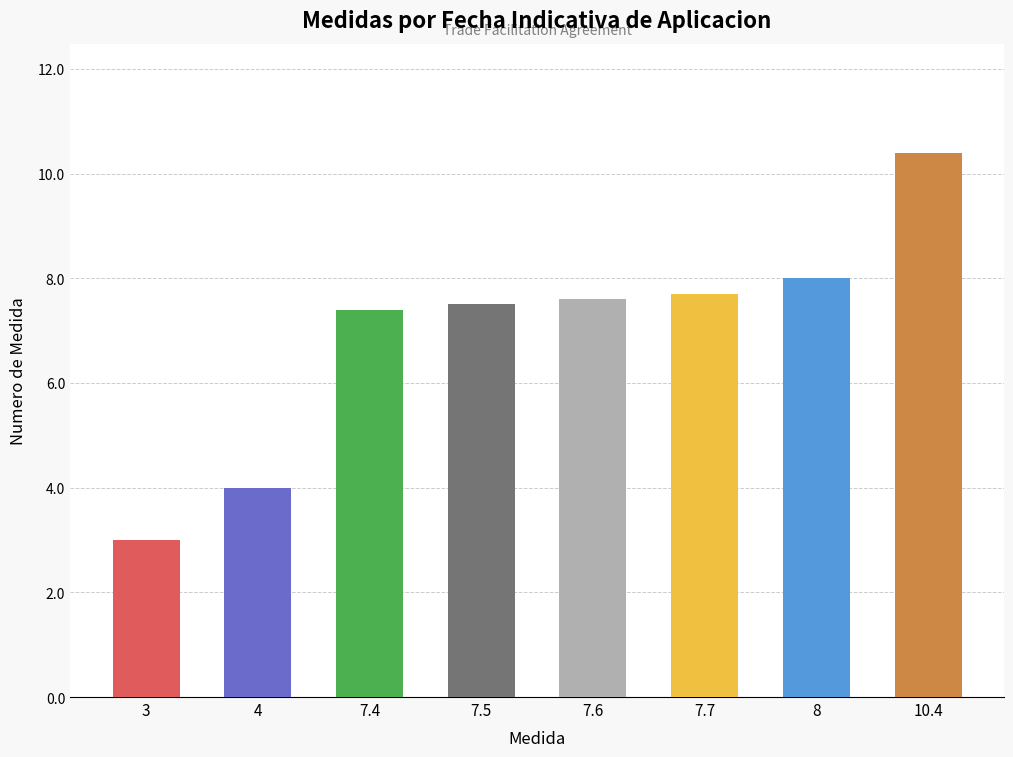

Reading left to right, what are all the values shown in this chart?

3.0	4.0	7.4	7.5	7.6	7.7	8.0	10.4